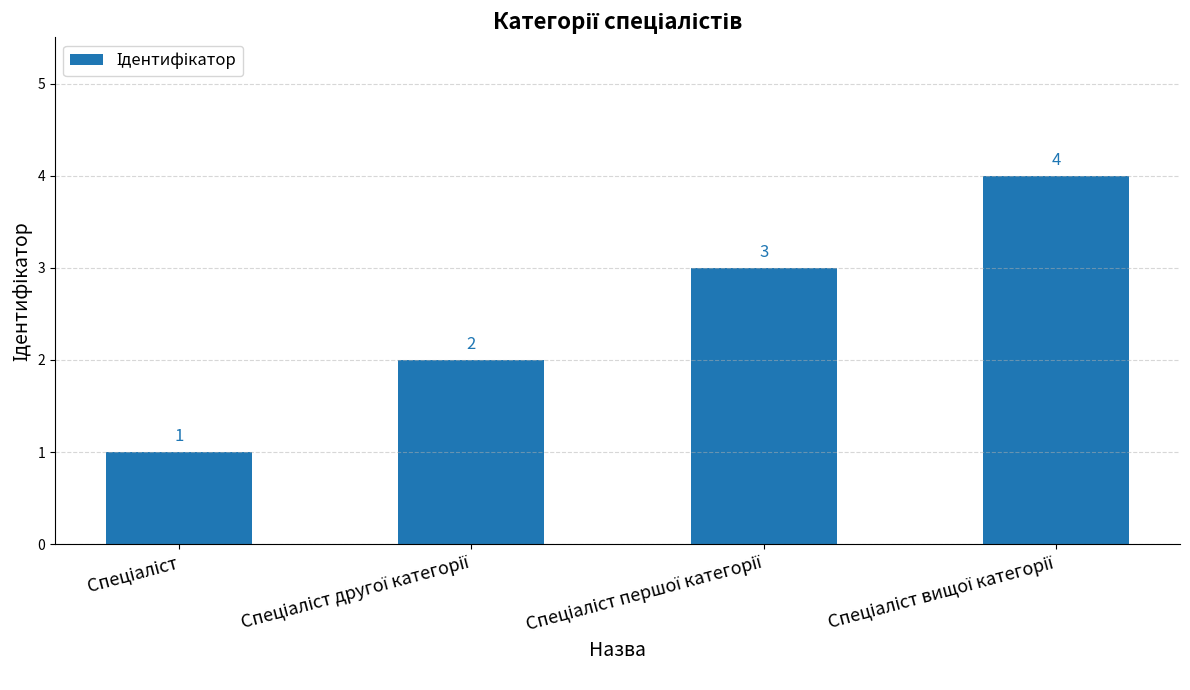

What is the sum of all values?

10